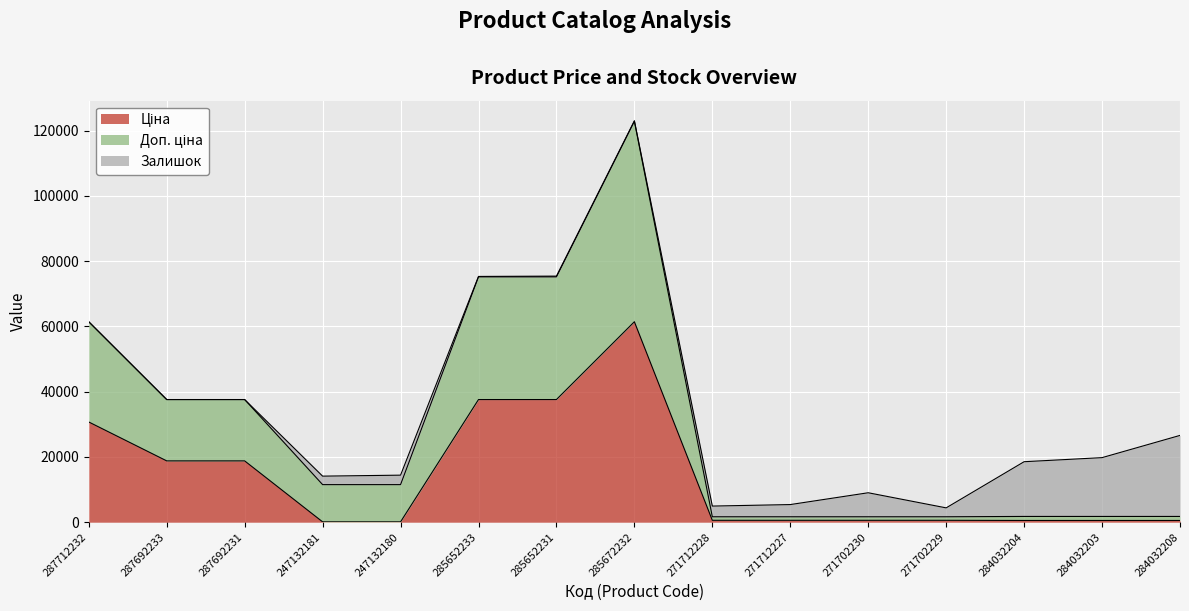

Which series changed the most between 287692233 and 285672232?

Доп. ціна